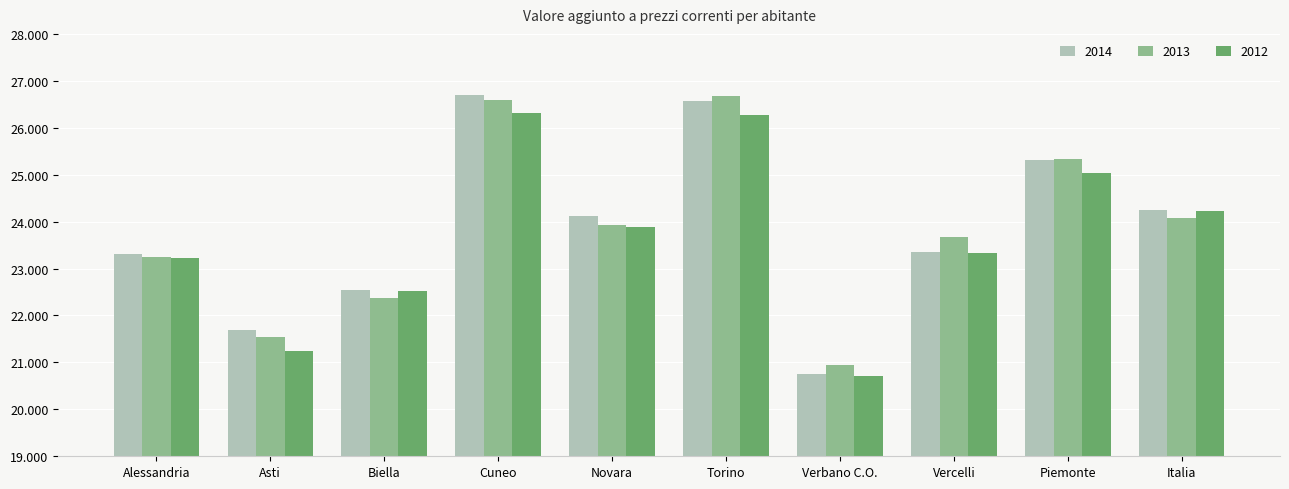

Rank the series by their maximum value, from lowest to highest.

2012, 2013, 2014